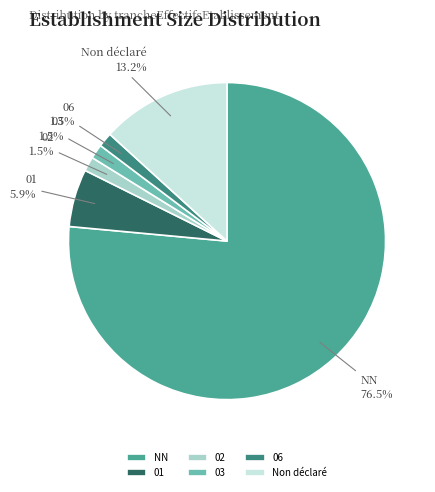

Which slice is the largest?

NN